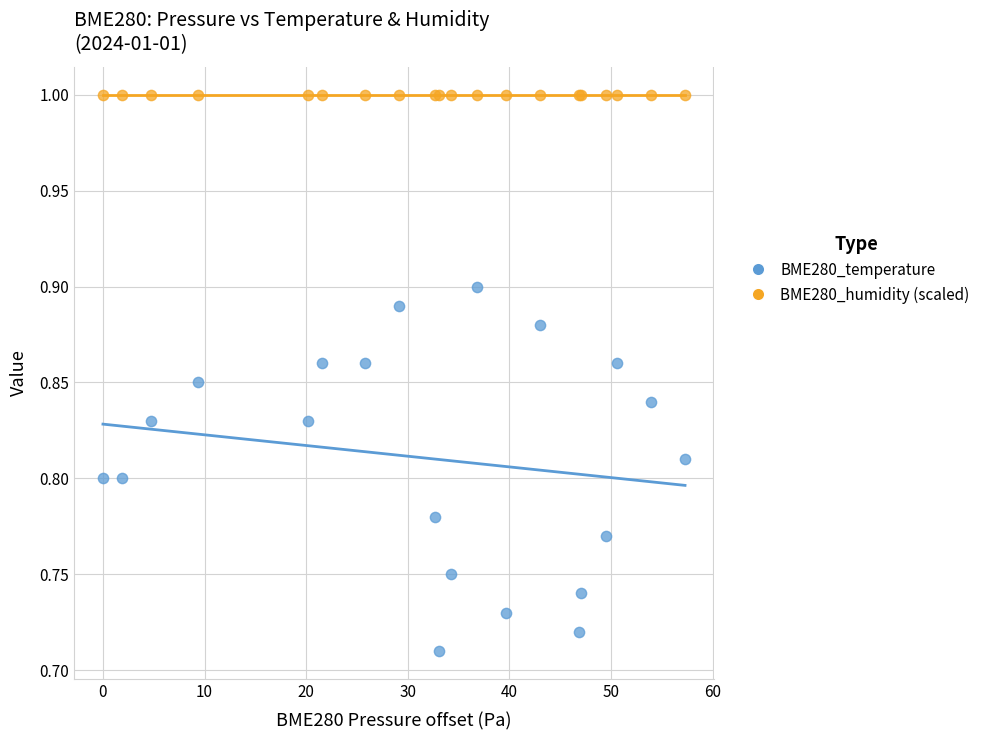

Which series reaches the minimum Y coordinate?

BME280_temperature